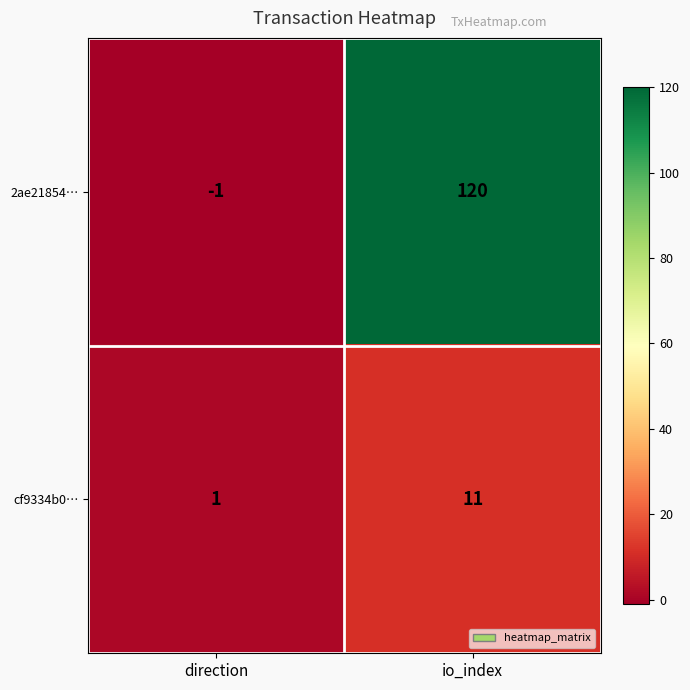

What is the minimum value shown in the chart?

-1